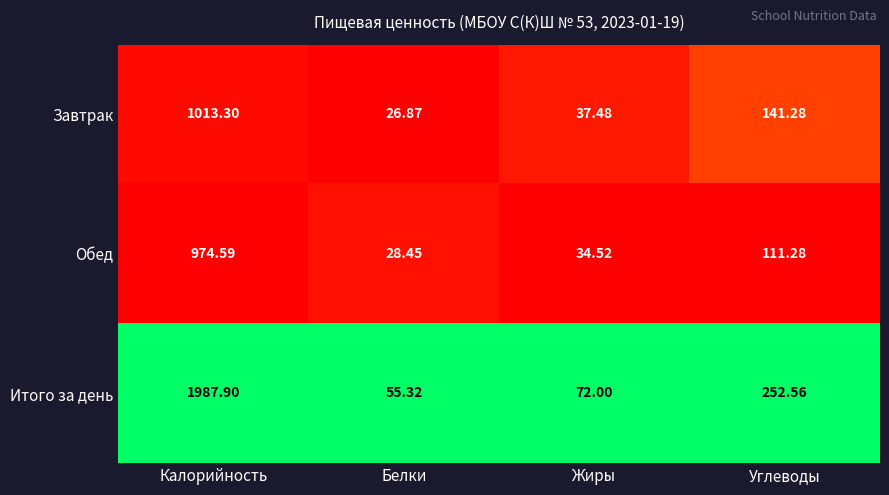

What is the total value across all series at Калорийность?

3975.8